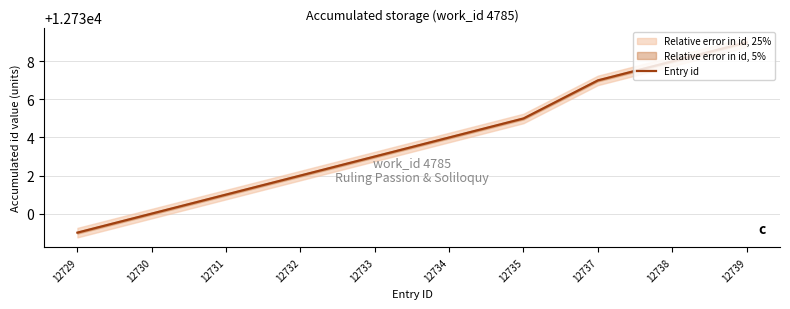

Reading left to right, transcribe all the data shown in this chart.

12729	12730	12731	12732	12733	12734	12735	12737	12738	12739